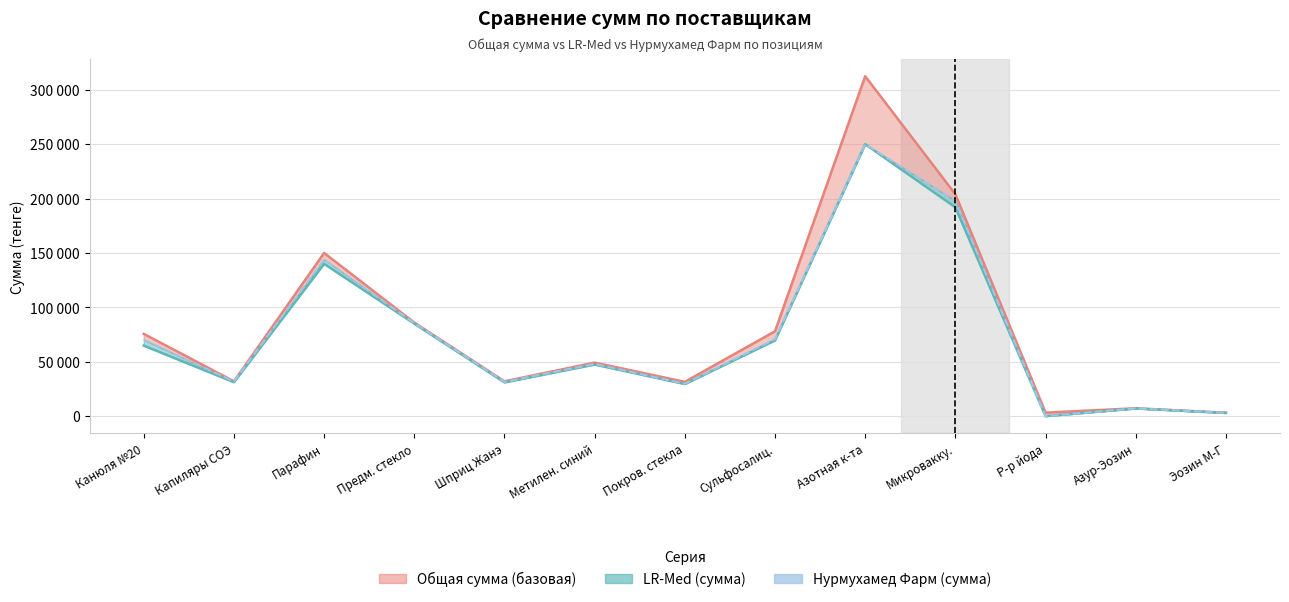

Approximately how many times larger is the value at Канюля №20 compared to Капиляры СОЭ?

2.2